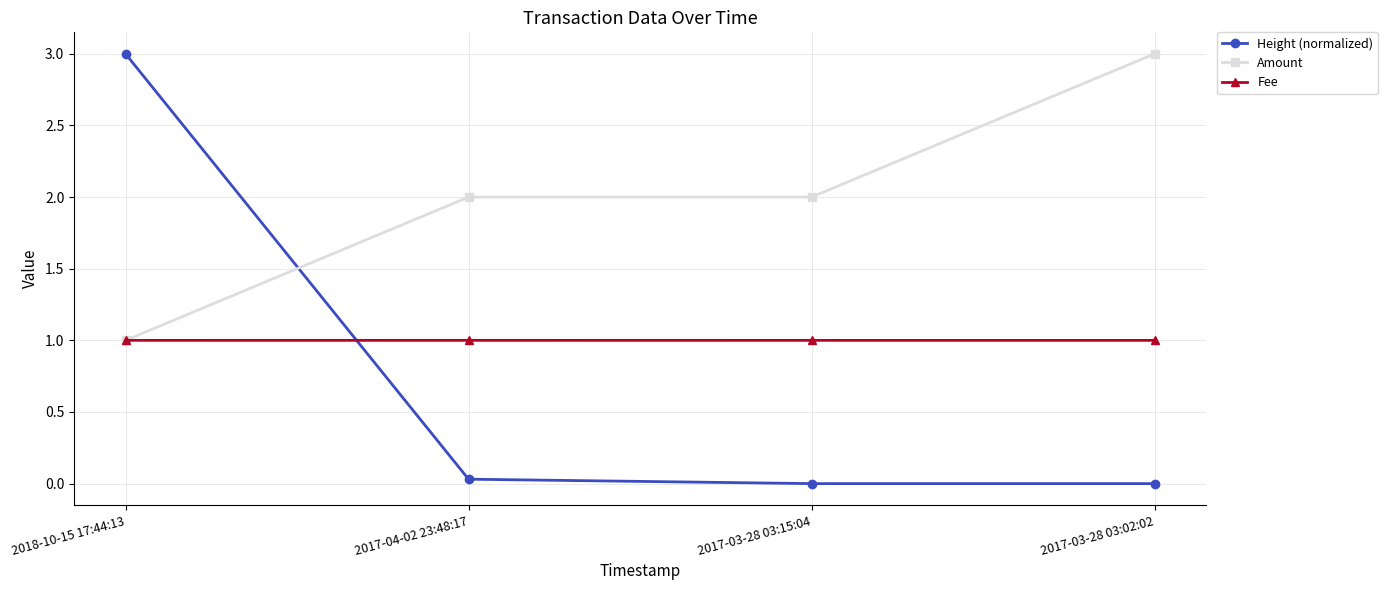

How many times do Height (normalized) and Fee cross each other?

1